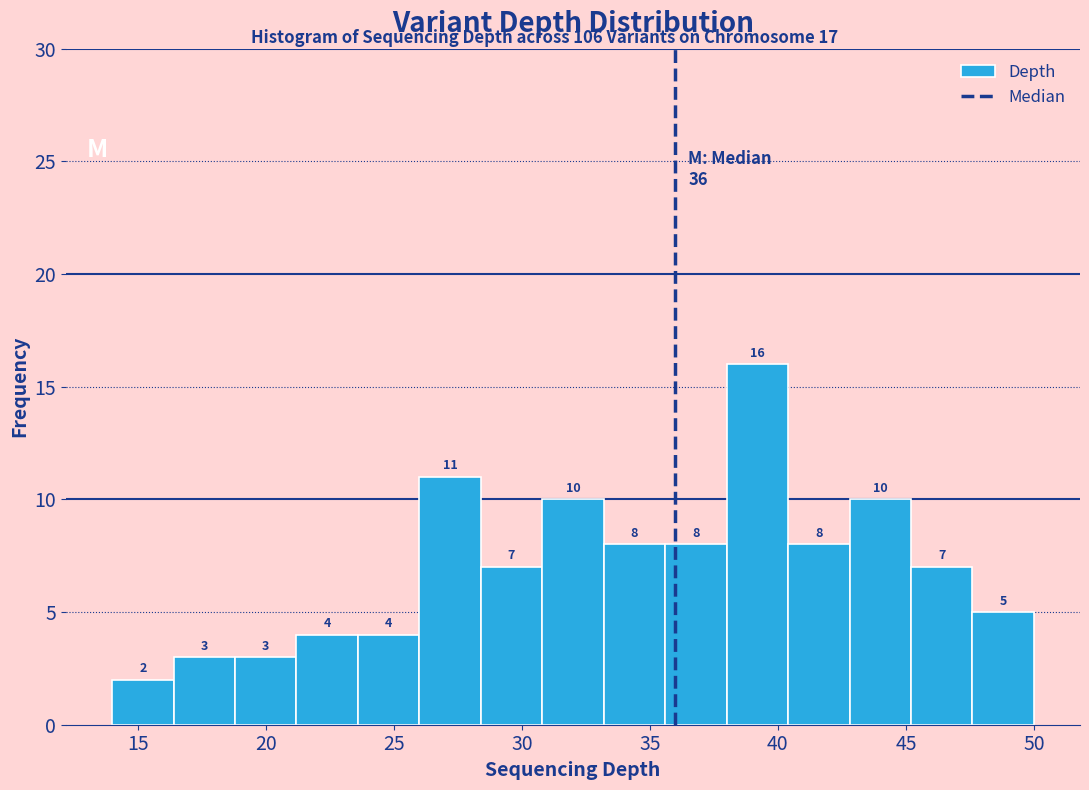

What is the height of the bar covering 47.6 to 50.0 on the x-axis? The bar edges are not printed on the chart, so give them approximately, as read against the axis.

5